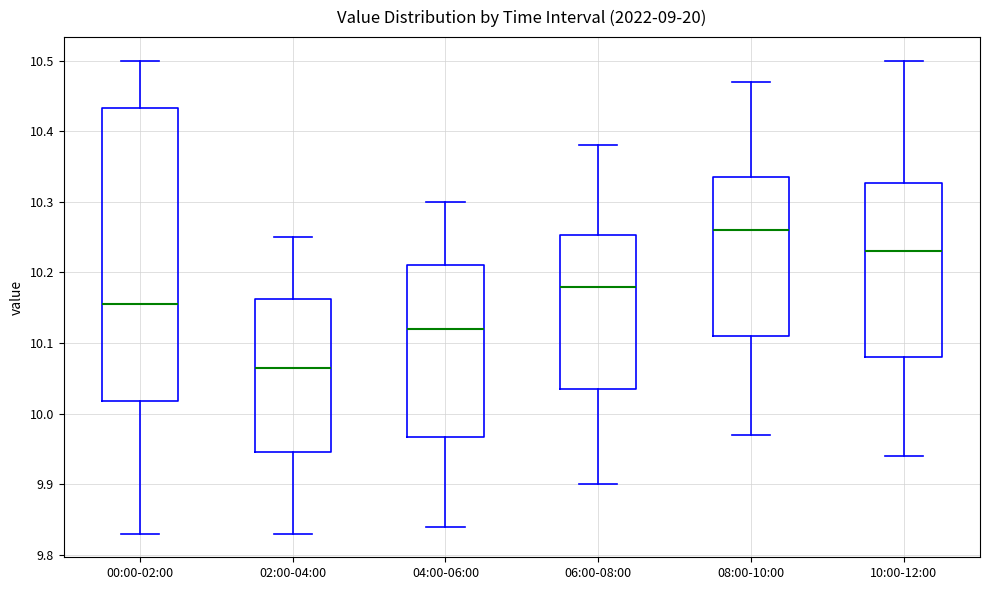

Reading left to right, transcribe this box plot: for each box, give where its median line is, the range the box spans, and where its two whiskers end, as read against the y-axis. The values are not printed on the chart, so give them approximately, as read against the axis.

00:00-02:00: median 10.16, box 10.02 to 10.43, whiskers 9.83 to 10.50
02:00-04:00: median 10.07, box 9.95 to 10.16, whiskers 9.83 to 10.25
04:00-06:00: median 10.12, box 9.97 to 10.21, whiskers 9.84 to 10.30
06:00-08:00: median 10.18, box 10.04 to 10.25, whiskers 9.90 to 10.38
08:00-10:00: median 10.26, box 10.11 to 10.34, whiskers 9.97 to 10.47
10:00-12:00: median 10.23, box 10.08 to 10.33, whiskers 9.94 to 10.50